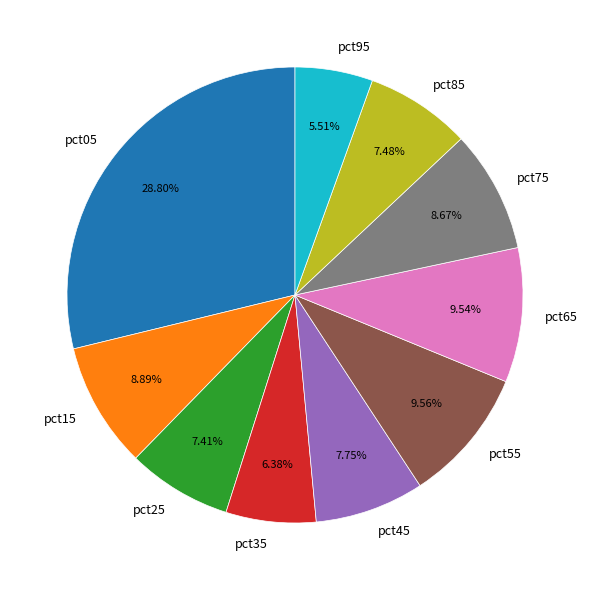

Does pct45 represent more than half of the total?

No